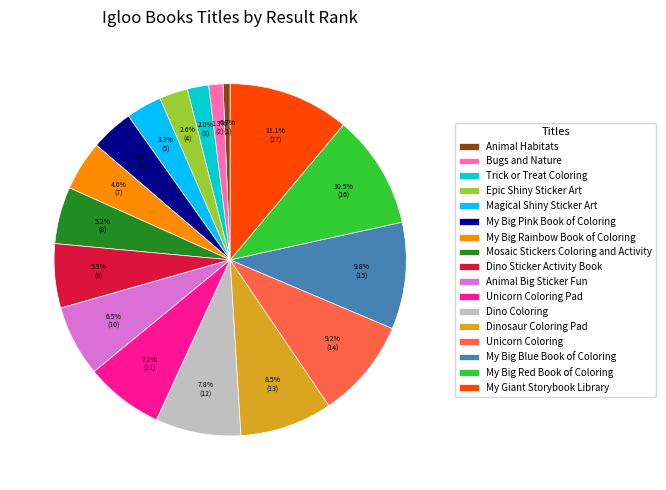

Which slice is the largest?

My Giant Storybook Library